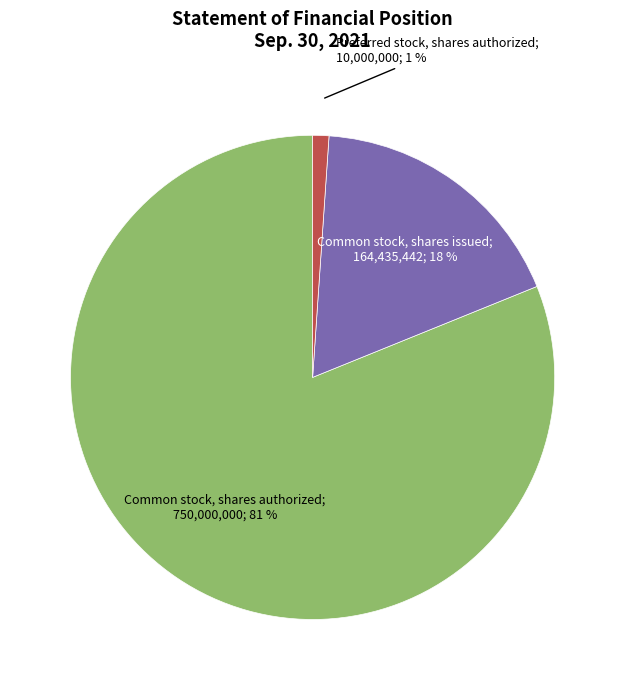

Is there any slice that represents more than half of the pie?

Yes